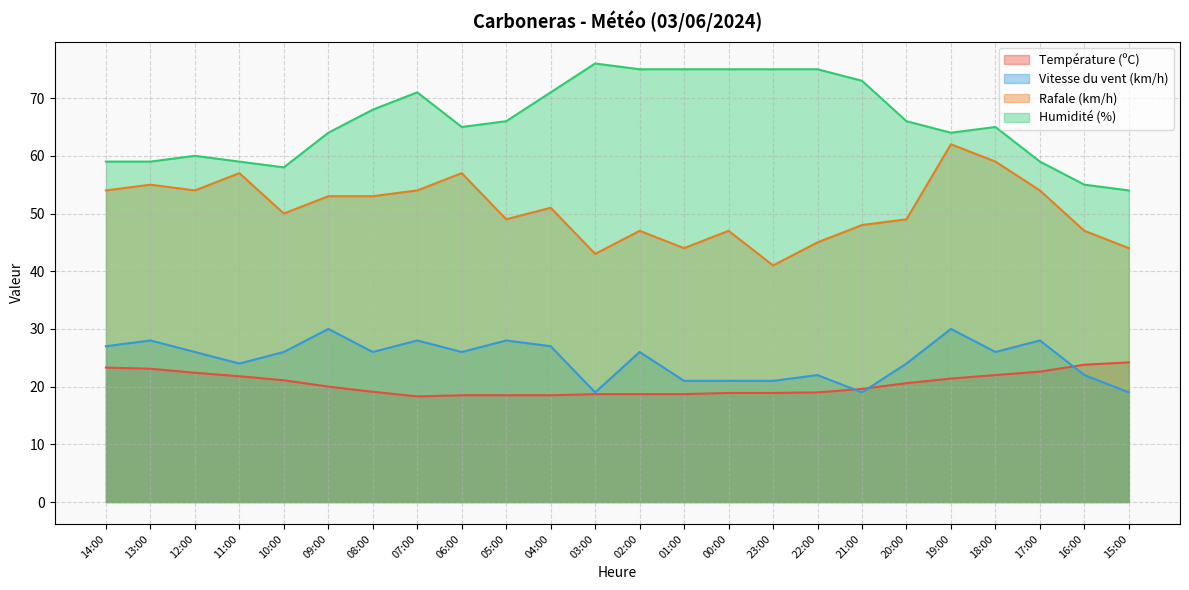

Where do Température (ºC) and Vitesse du vent (km/h) first cross each other?

22:00 and 21:00